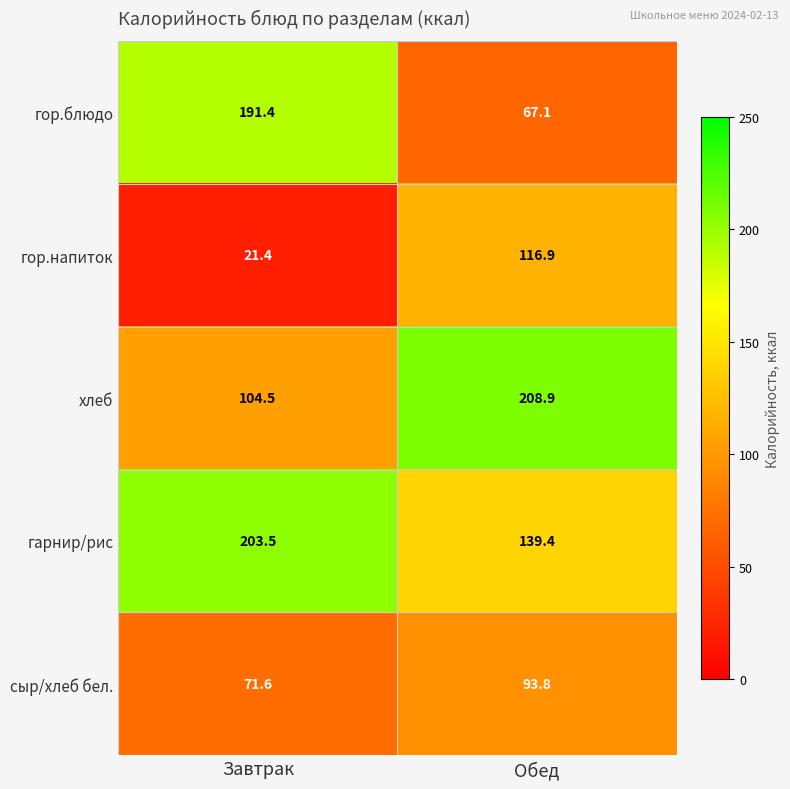

At which label does гарнир/рис reach its minimum?

Обед